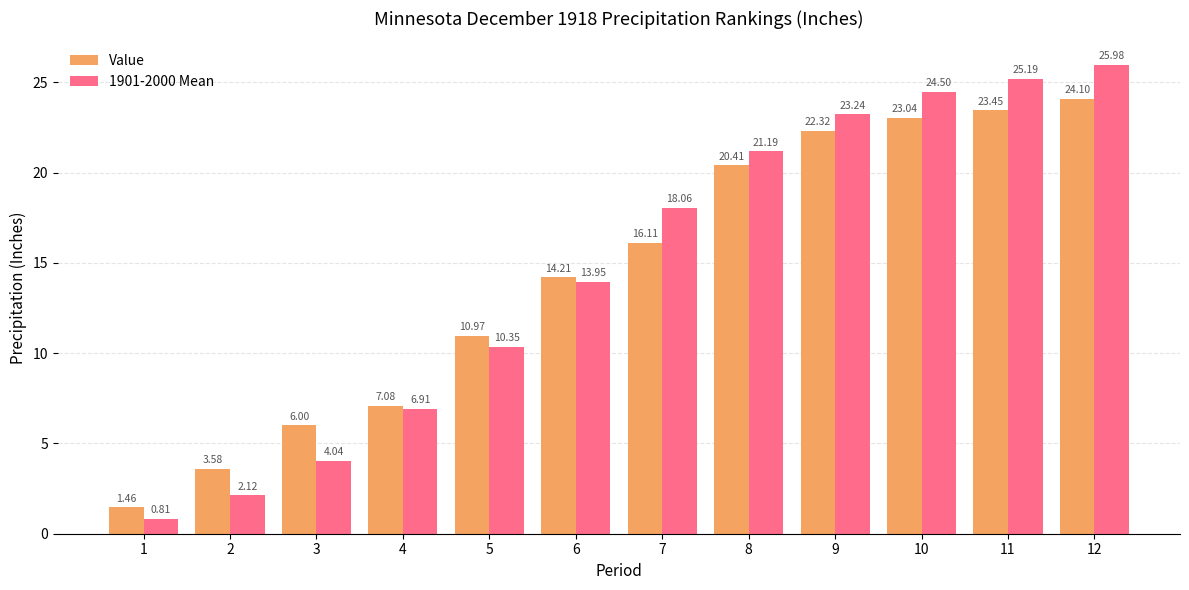

What are all the series names shown in the legend?

Value, 1901-2000 Mean